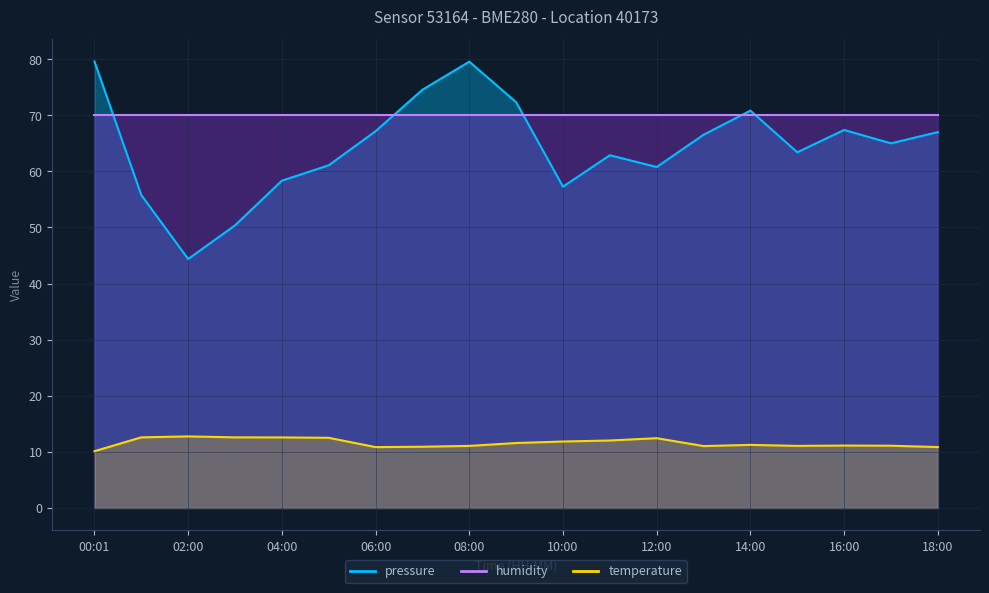

How many data points in temperature are less than 11?

4